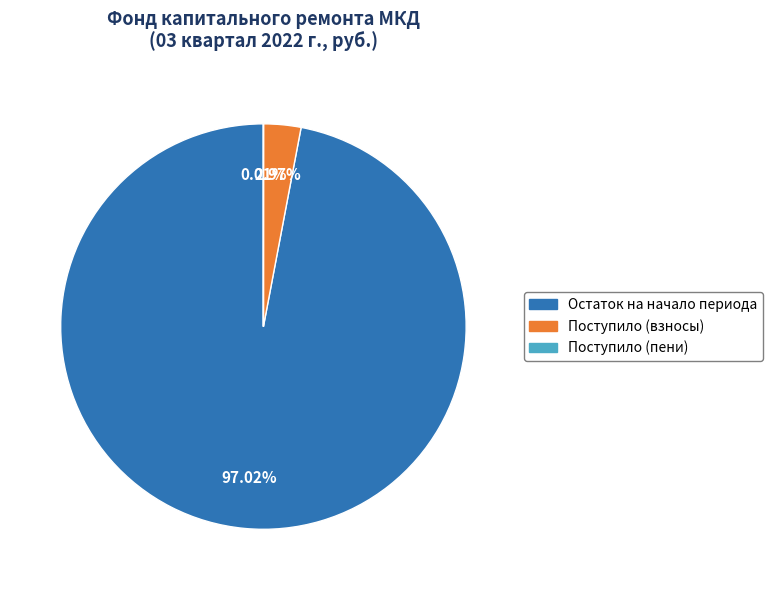

Which category has the biggest portion of the pie?

Остаток на начало периода